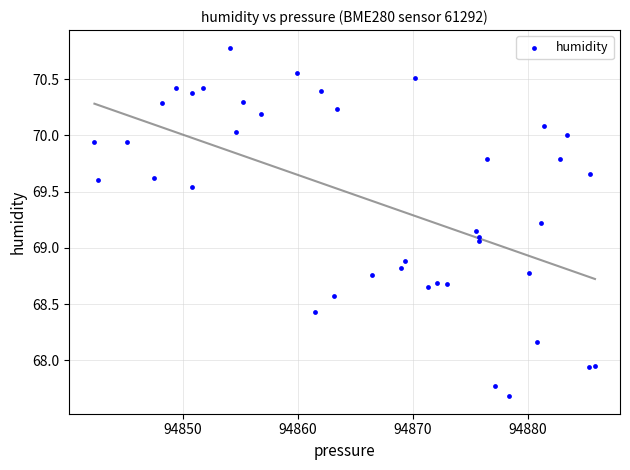

What is the range of X values (max minus min)?

43.5